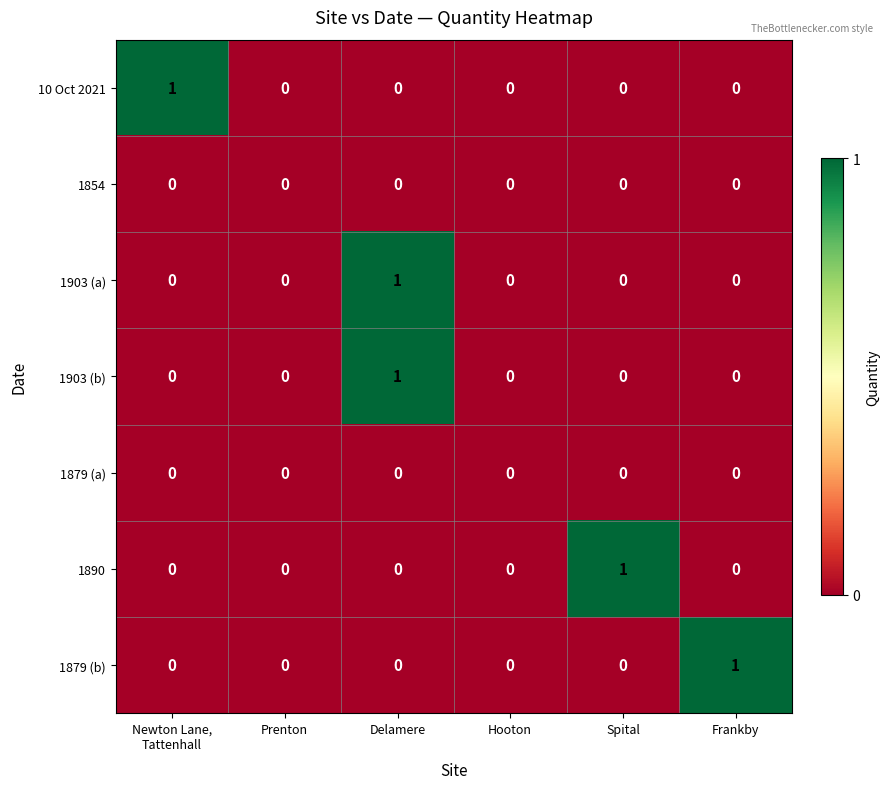

The 1903 (b) series shows 1 at Delamere. True or false?

True